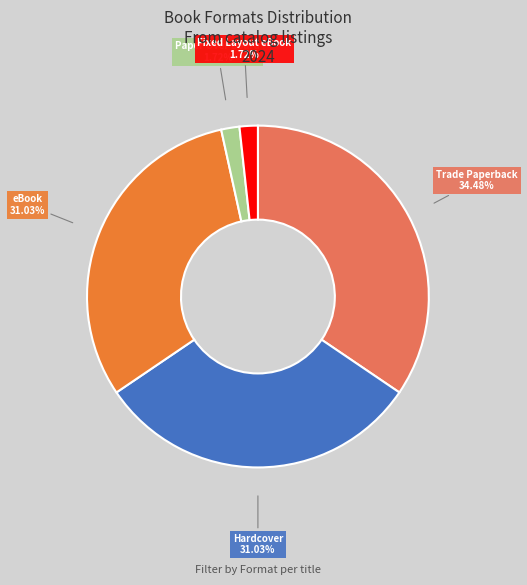

To the nearest percent, what is the average slice percentage?

20%